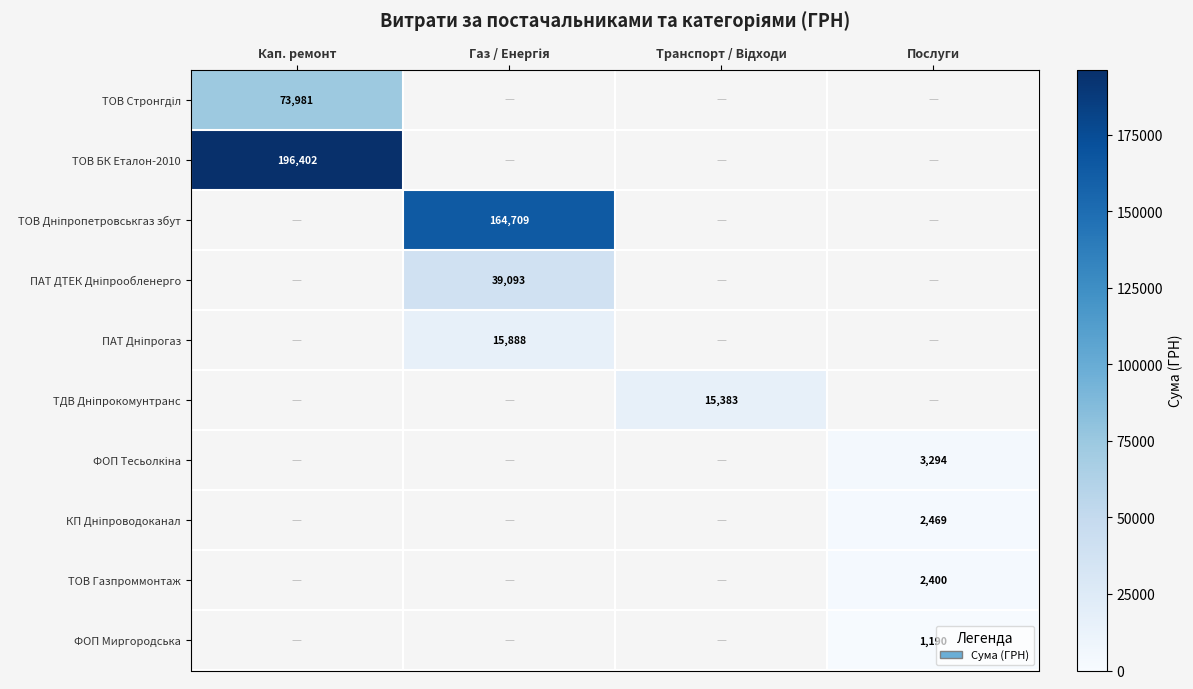

True or false: ТОВ БК Еталон-2010 has a value of 196402 at Кап. ремонт.

True